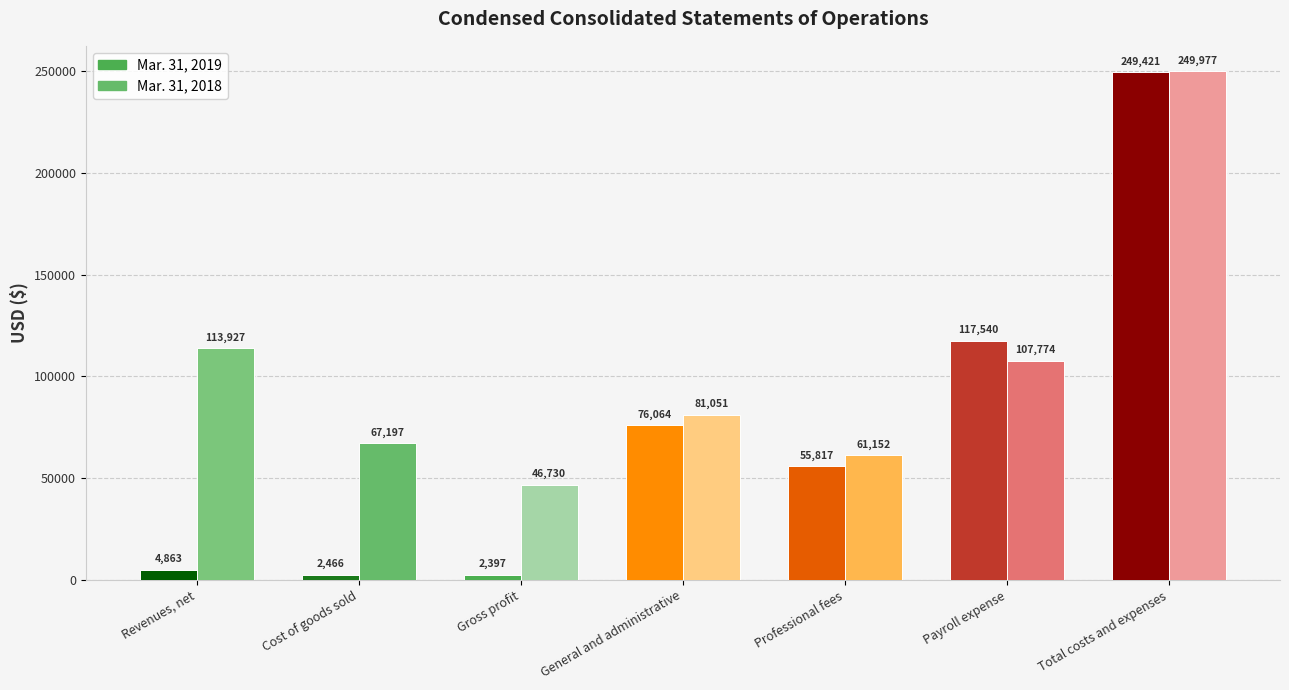

Which series has the largest range (max minus min)?

Mar. 31, 2019